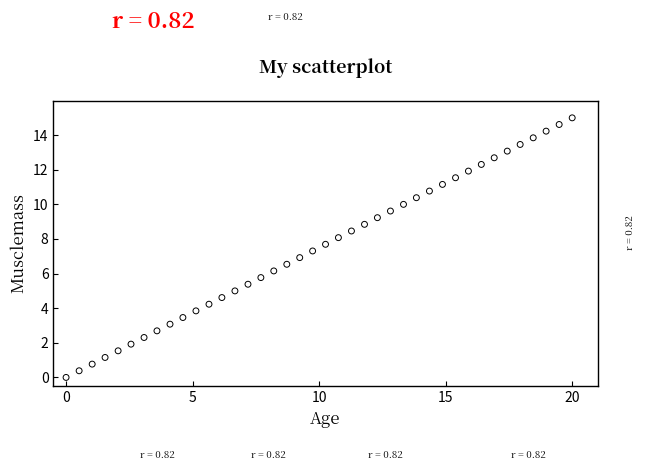

What is the range of X values (max minus min)?

20.0